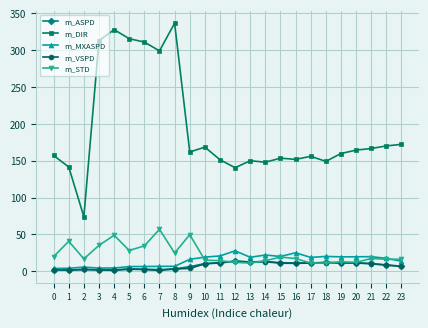

True or false: m_STD has more than 2 points higher than both neighbors.

True